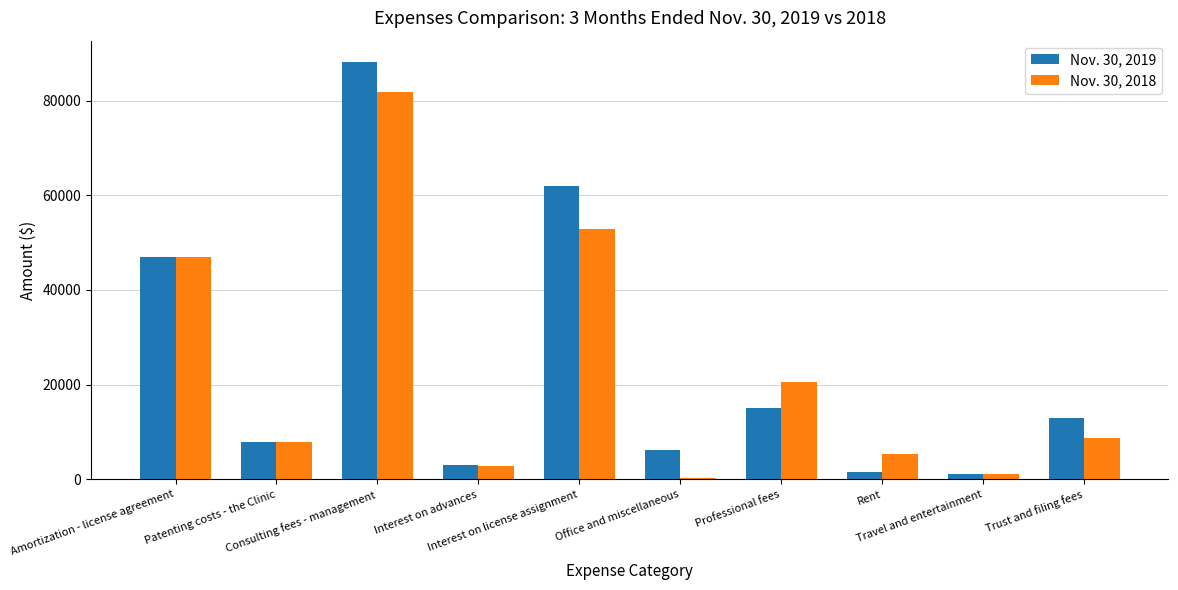

How many distinct data groups are displayed?

2